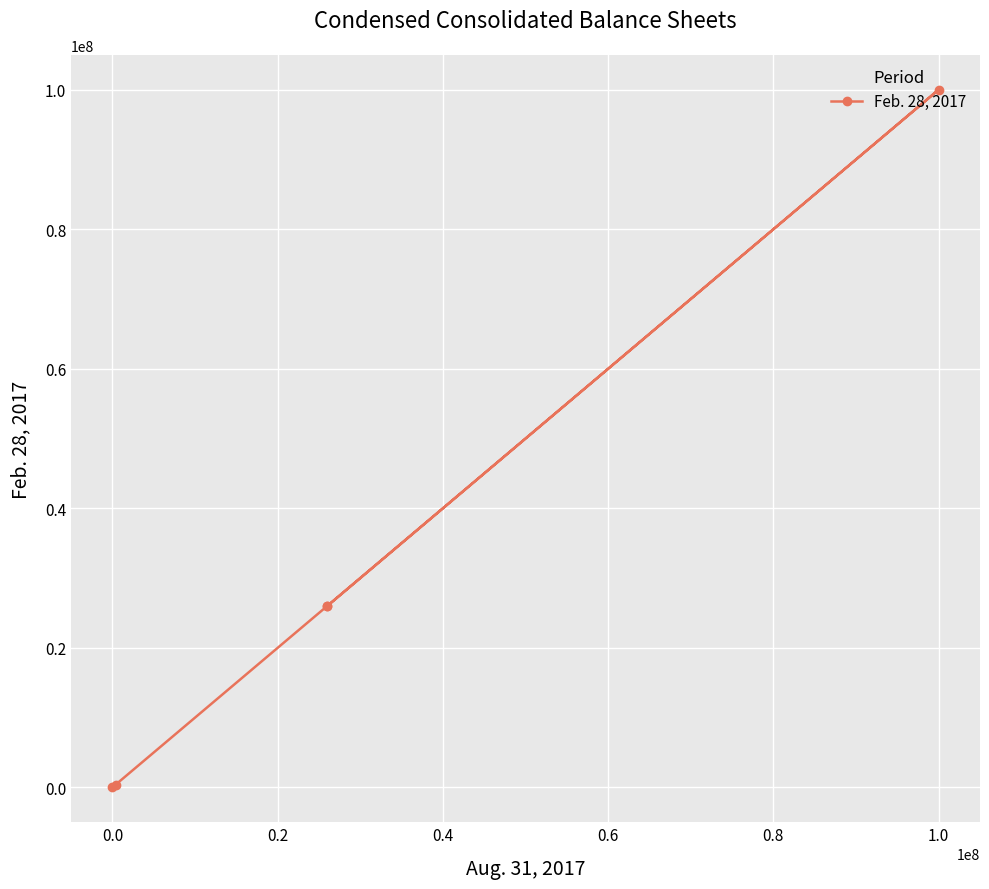

What is the label of the 3rd point from the left?

1.0